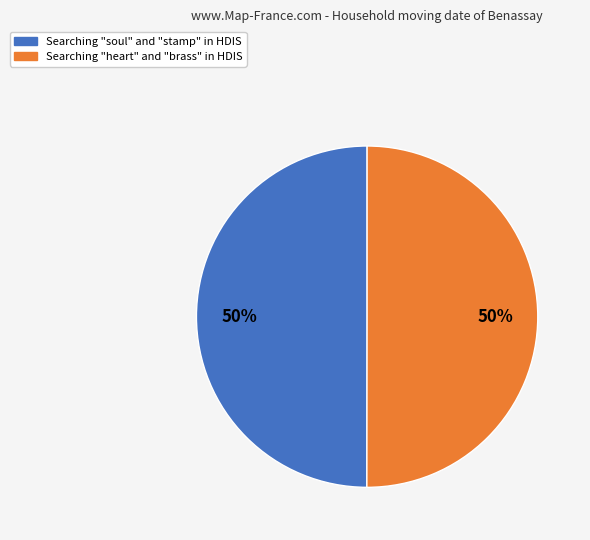

To the nearest percent, what portion does Searching "heart" and "brass" in HDIS represent?

50%